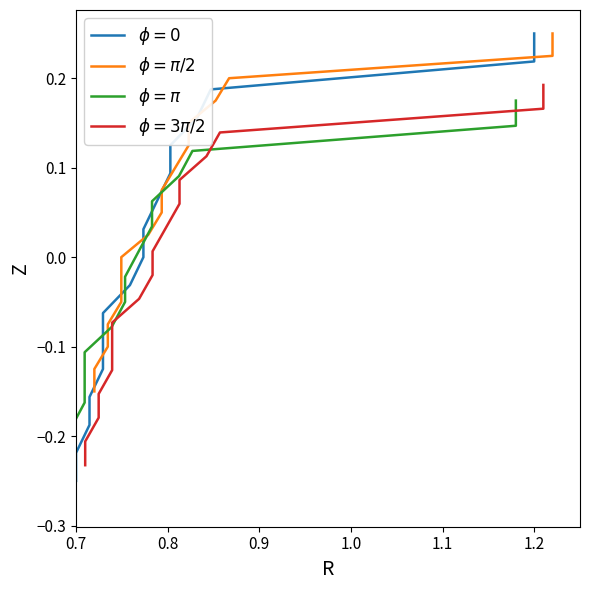

What is the maximum value for $\phi = \pi$?

0.2